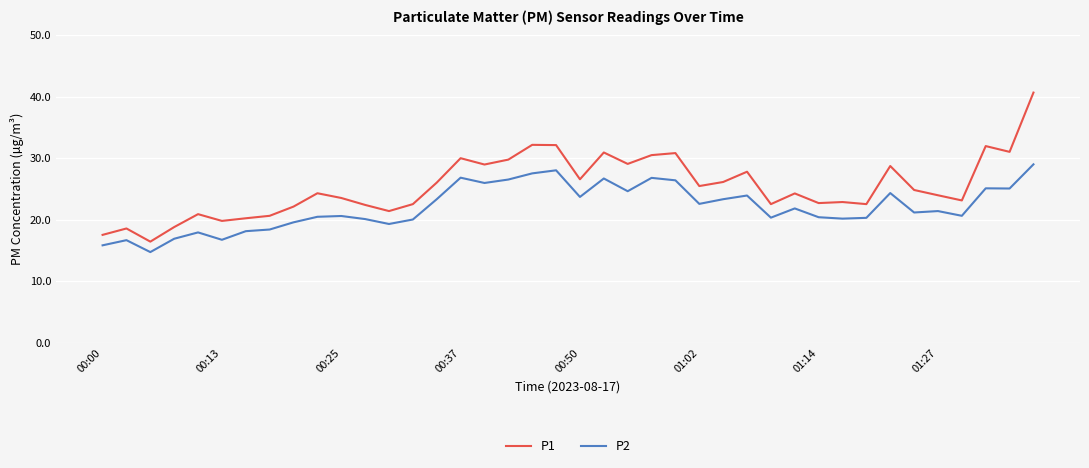

Which series has the largest total across all categories?

P1